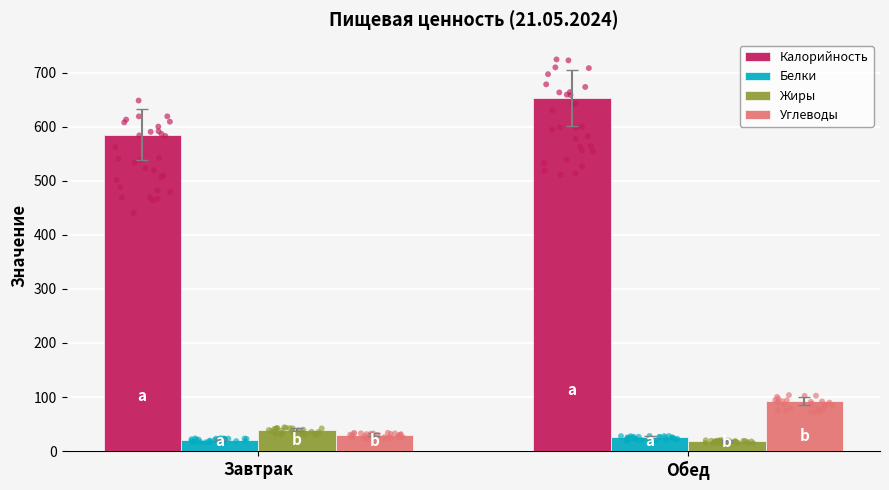

What are all the series names shown in the legend?

Калорийность, Белки, Жиры, Углеводы